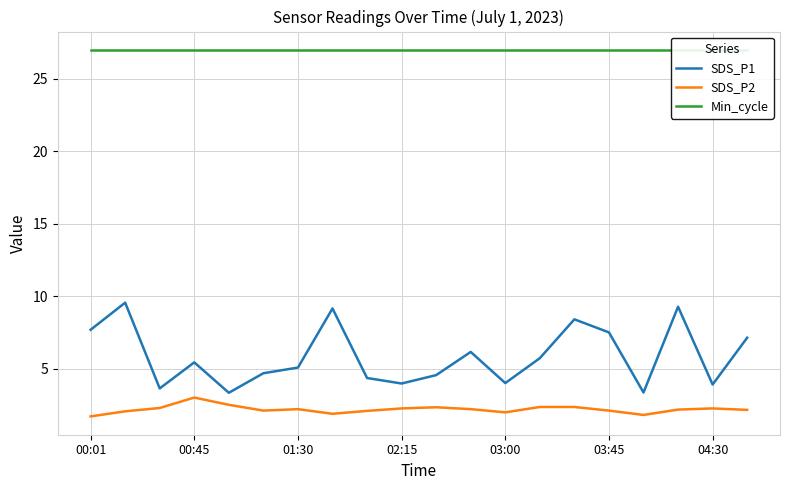

What is the minimum value for SDS_P1?

3.3